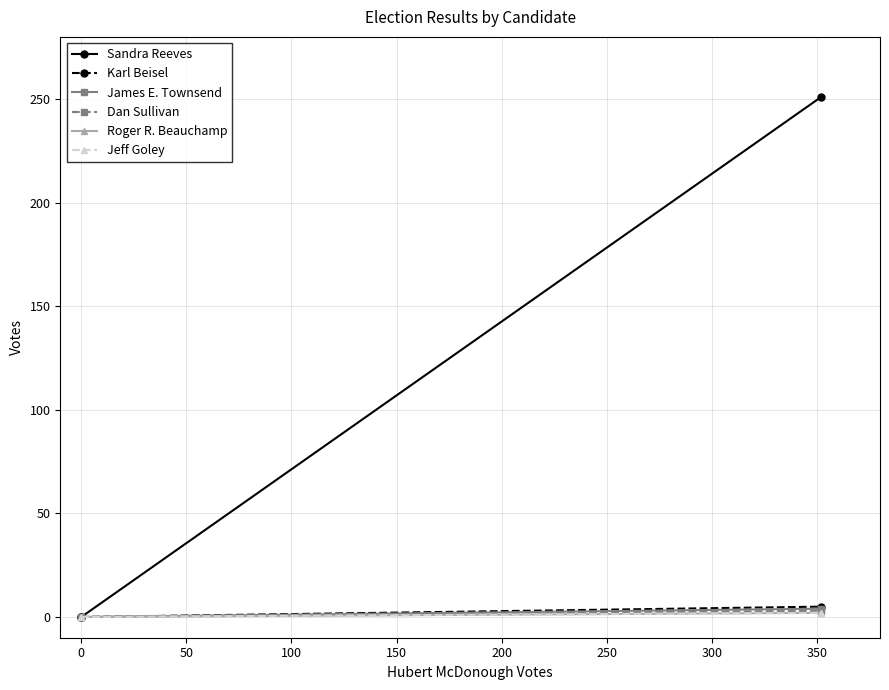

How many lines are shown in the chart?

6